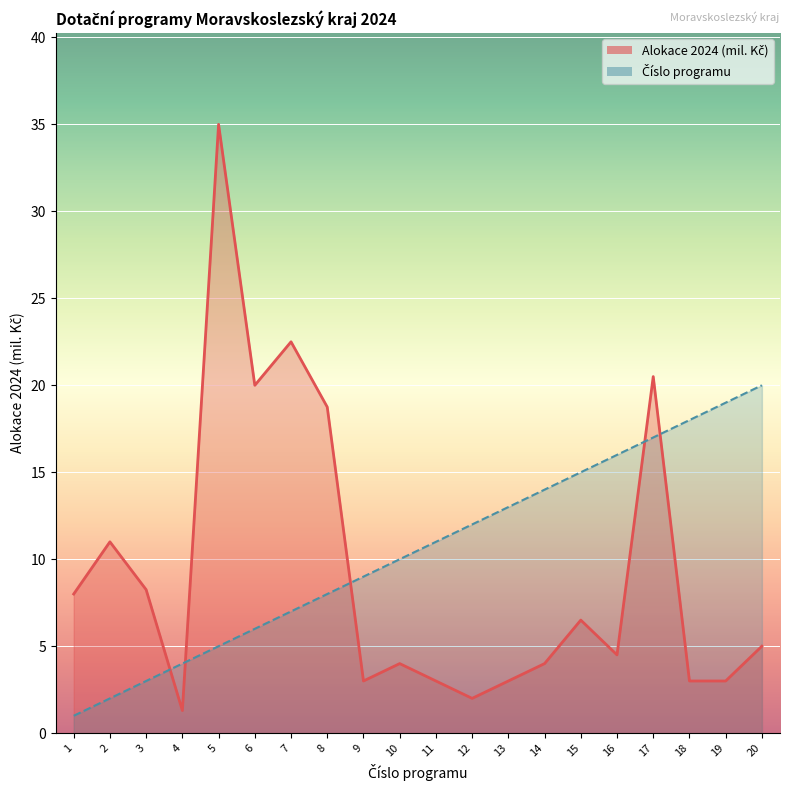

True or false: Číslo and Alokace 2024 (mil. Kč) cross at least once.

True